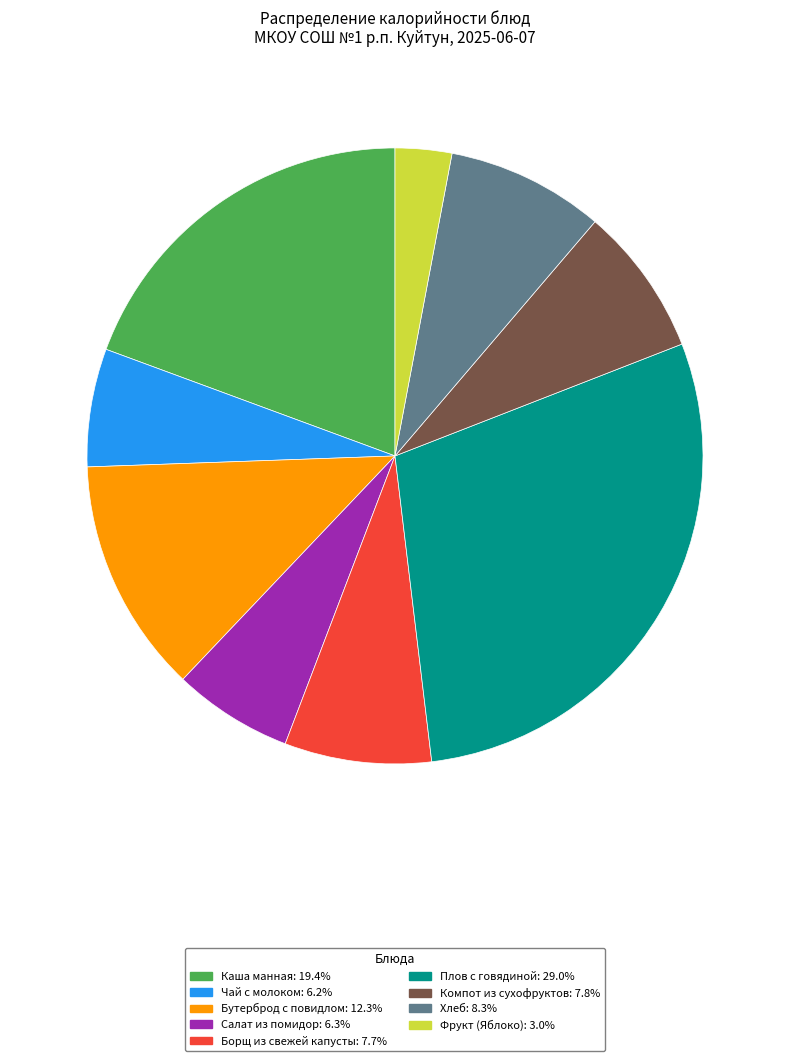

Between Плов с говядиной and Компот из сухофруктов, which is larger?

Плов с говядиной